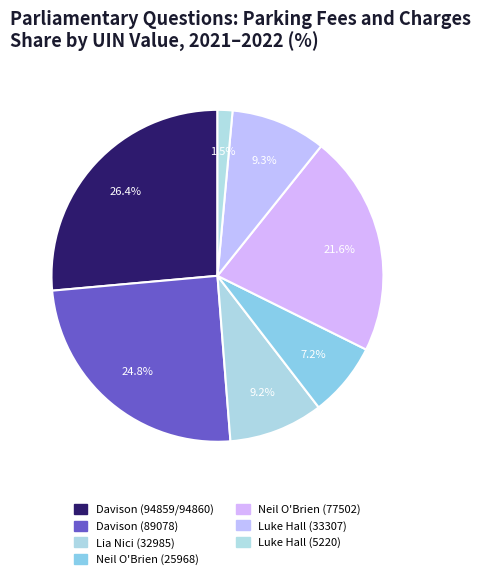

Which category has the smallest portion of the pie?

Luke Hall (5220)